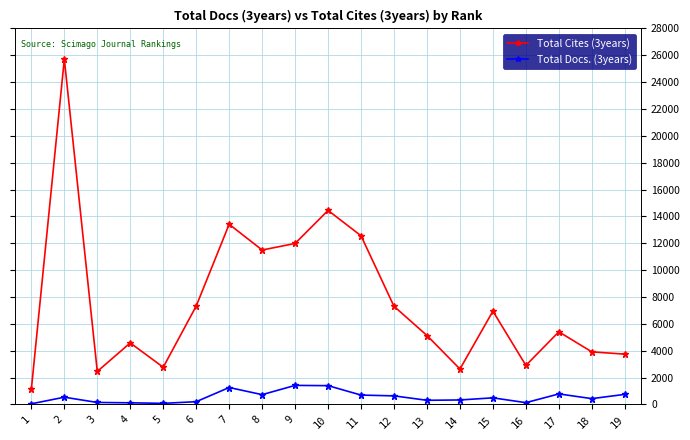

What is the difference between the Total Cites (3years) values at 19 and 2?

21977